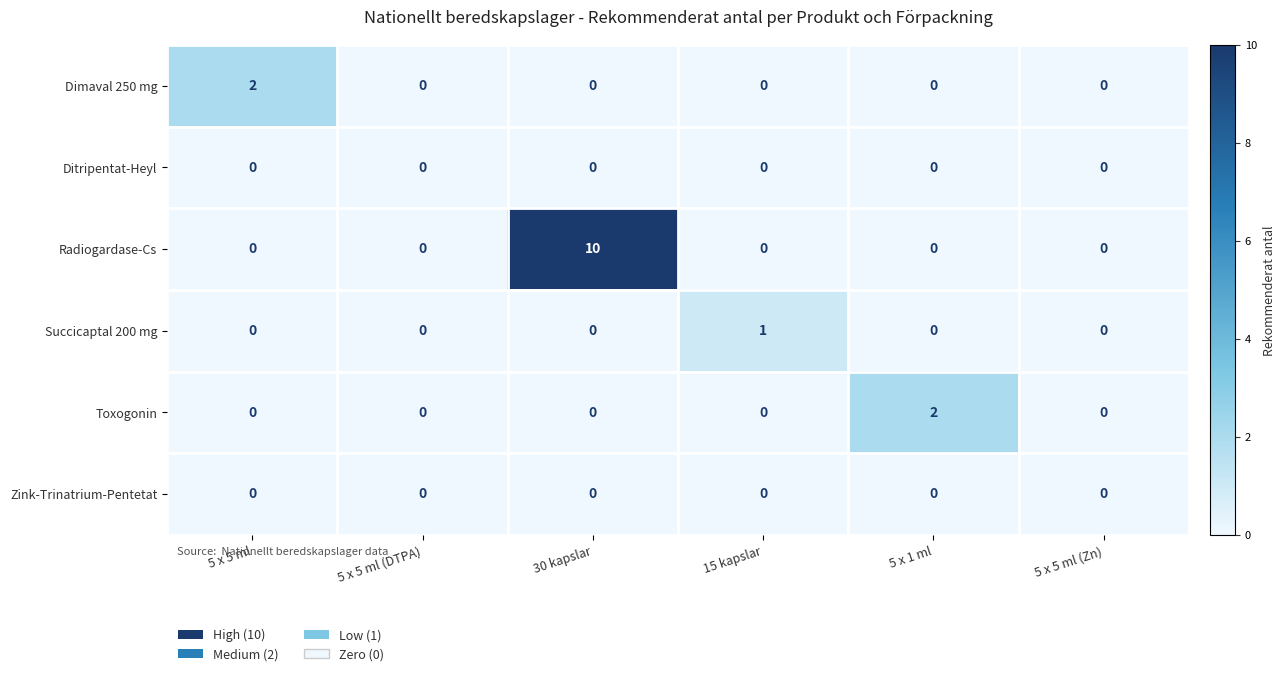

What is the total value across all series at 30 kapslar?

10